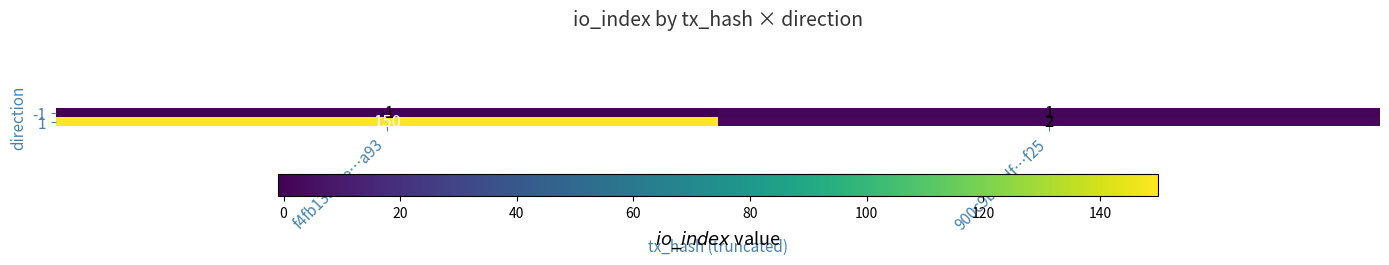

Reading right to left, what are all the values shown in this chart?

-1: 900c9ba8df…f25=1	f4fb13367e…a93=-1
1: 900c9ba8df…f25=2	f4fb13367e…a93=150